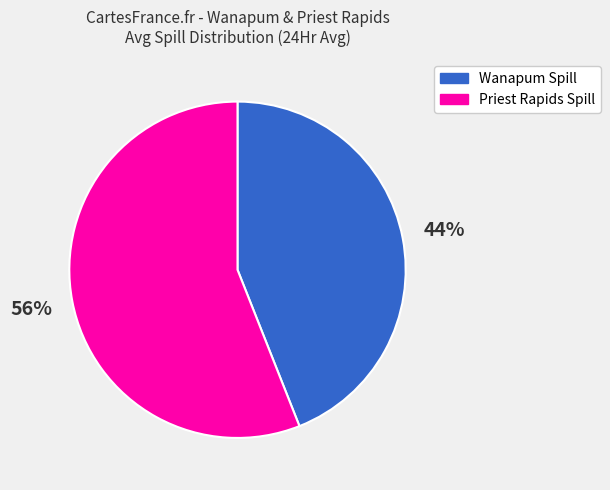

To the nearest percent, what portion does Wanapum Spill represent?

44%